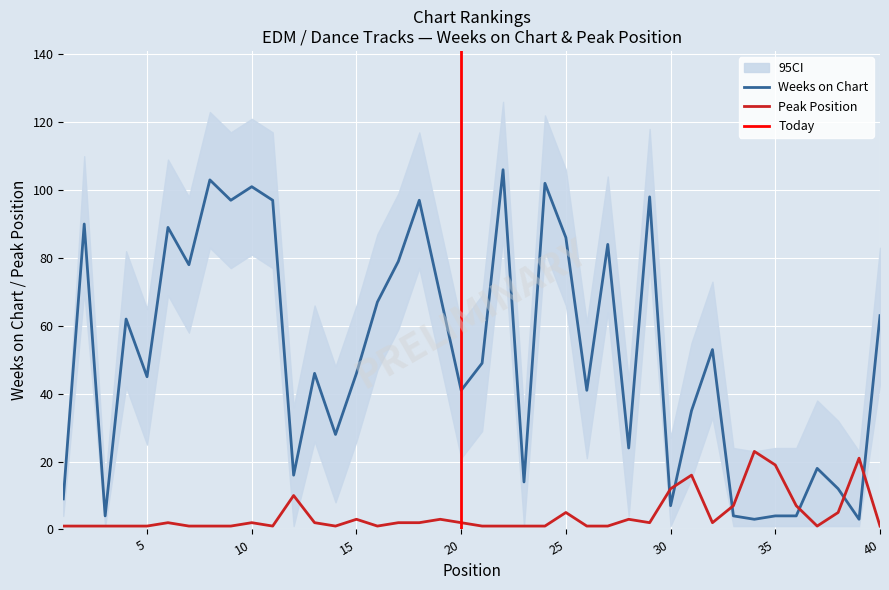

How many data points does each series have?

40